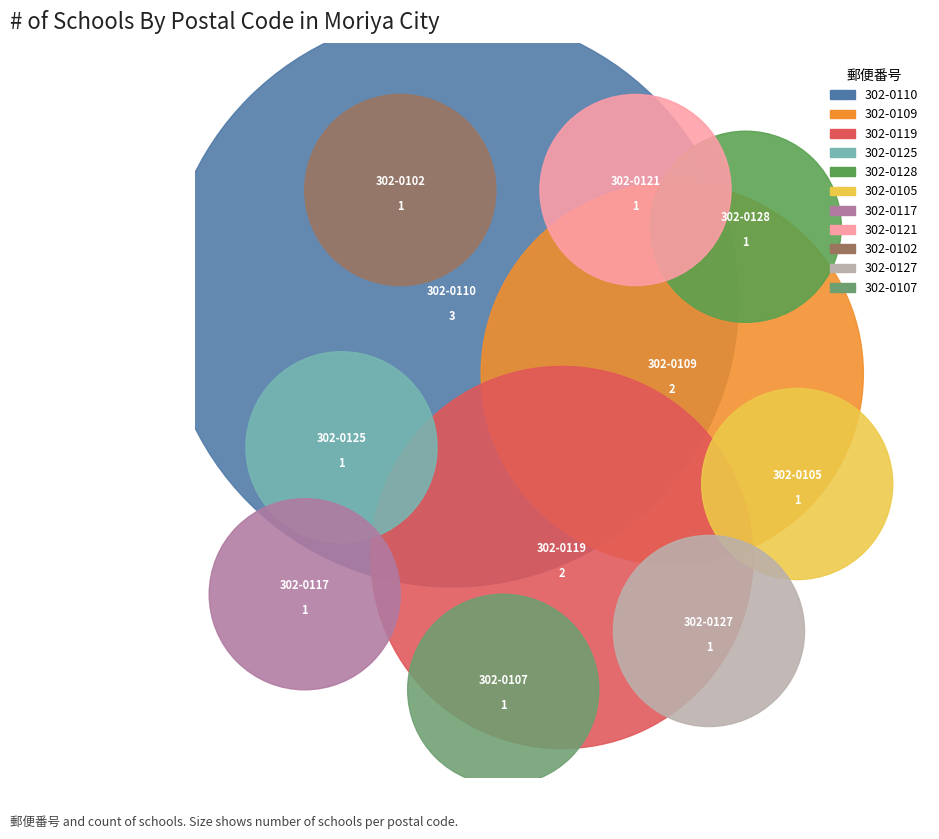

To the nearest percent, what is the combined percentage of 302-0107 and 302-0117?

13%